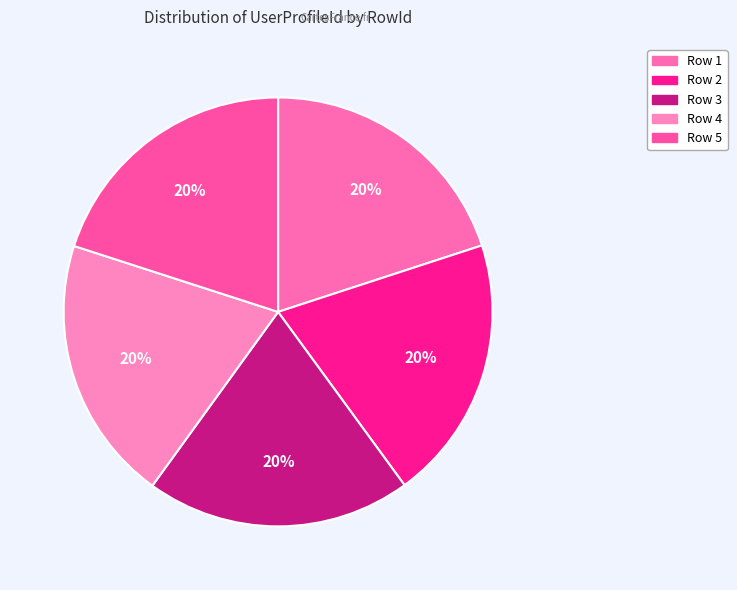

Which slice is the largest?

Row 5